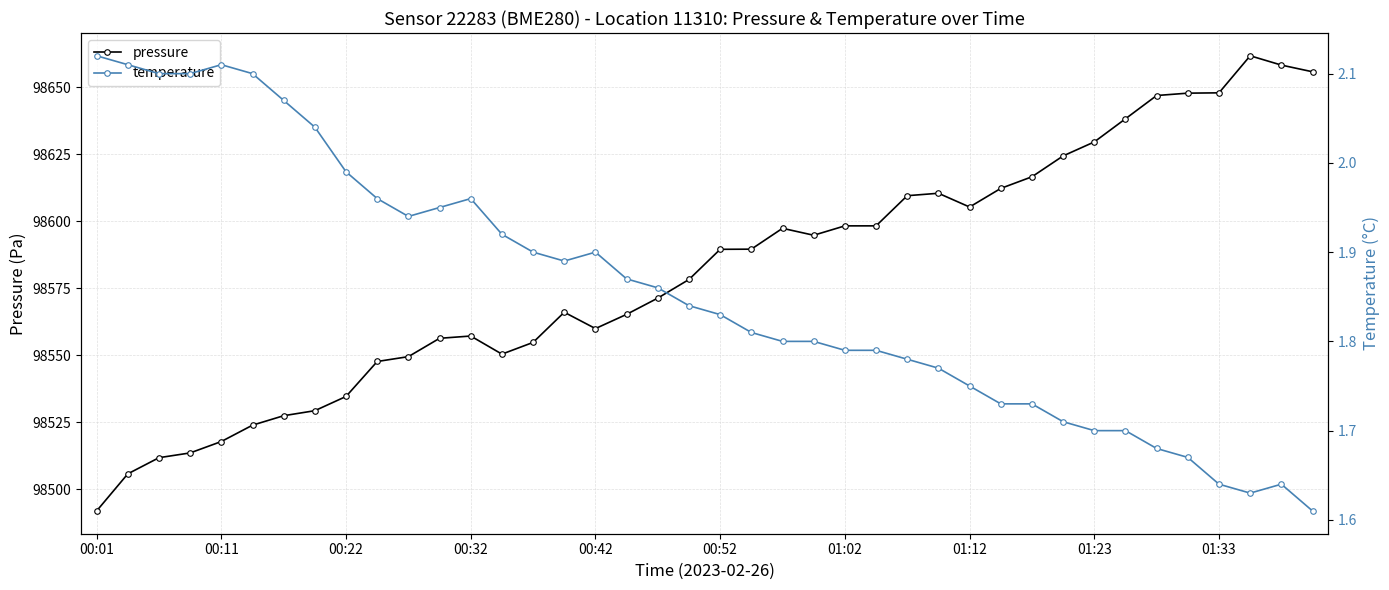

Which series has the largest total across all categories?

pressure